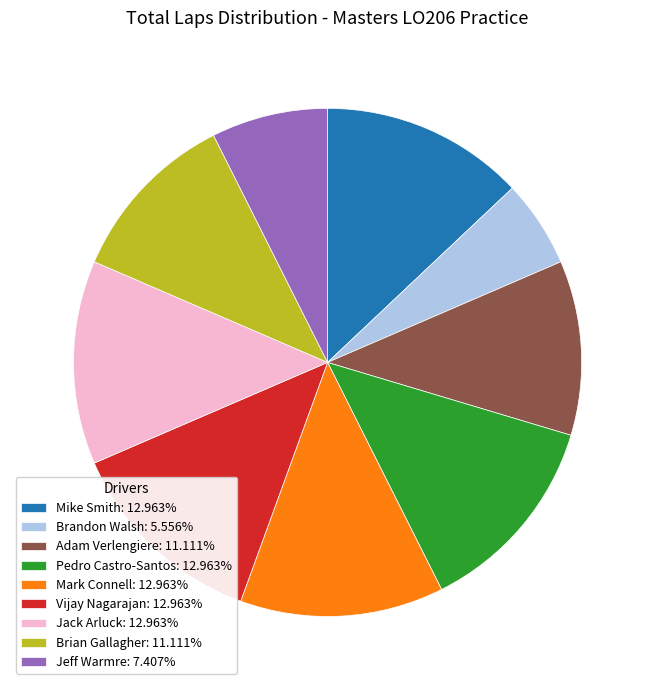

Is the sum of Mark Connell: 12.963% and Pedro Castro-Santos: 12.963% greater than half?

No